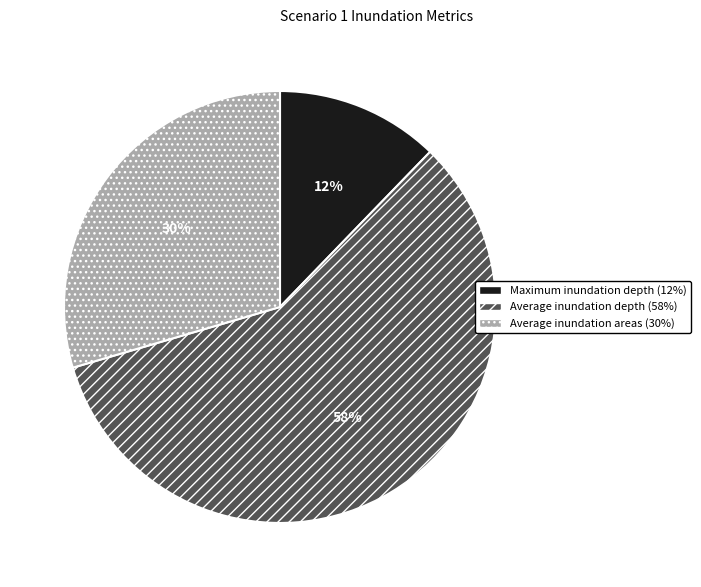

Which category has the smallest portion of the pie?

Maximum inundation depth